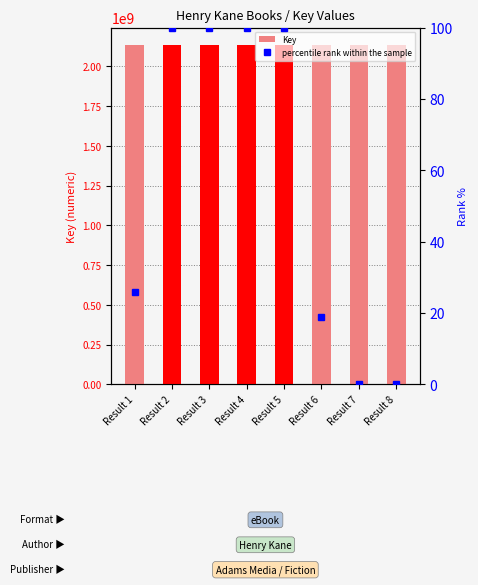

True or false: percentile rank within the sample has a value of 99.9 at Result 5.

True